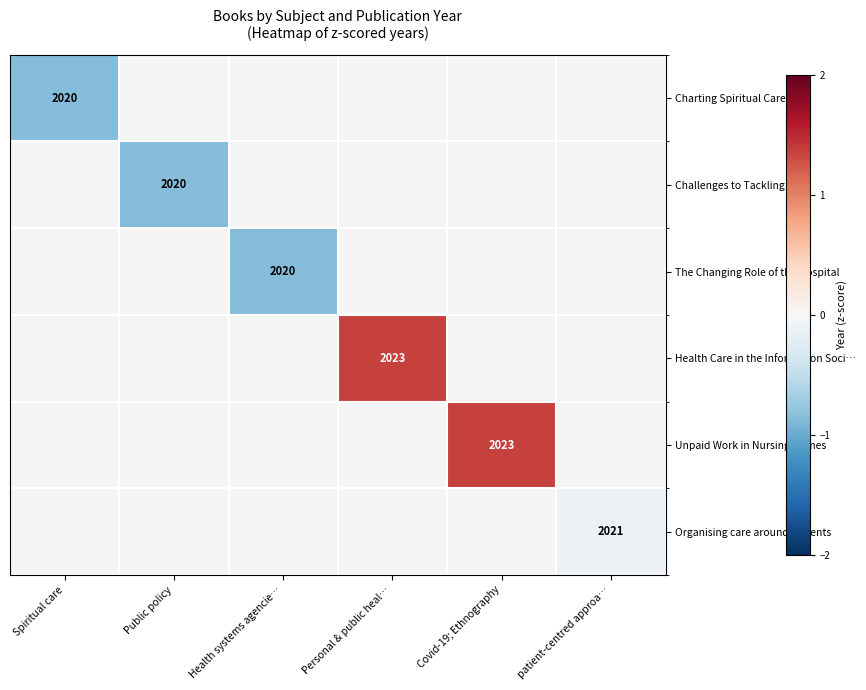

How many positive values does the Health Care in the Information Soci… series have?

1